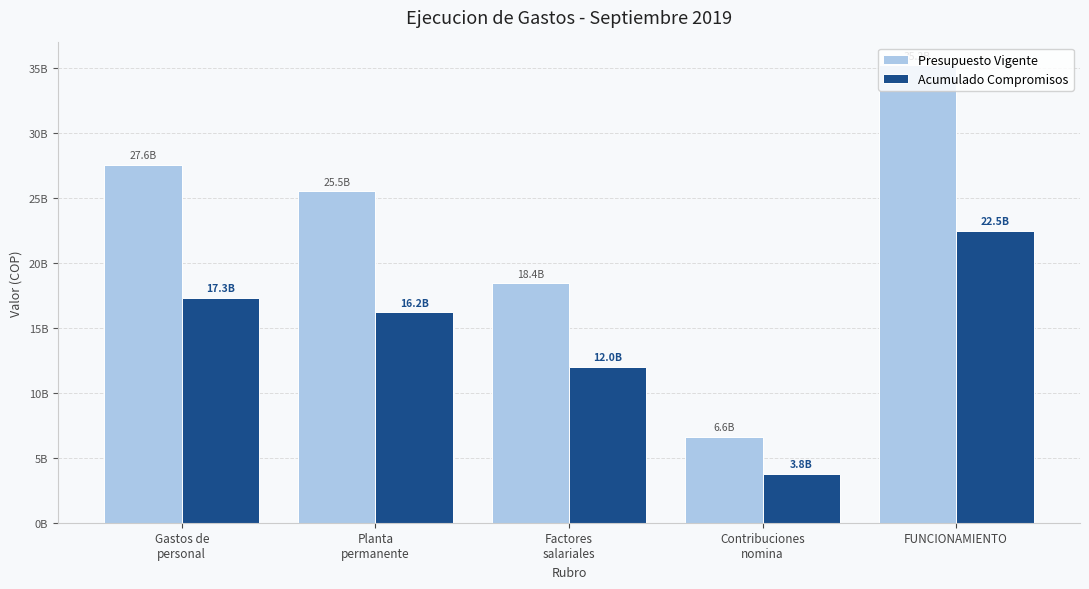

Reading left to right, list all the values displayed in this chart.

Presupuesto Vigente: 27555742000	25506950914	18422757083	6613899000	35208442000
Acumulado Compromisos: 17310995377	16196489141	12006987292	3765548531	22482887565